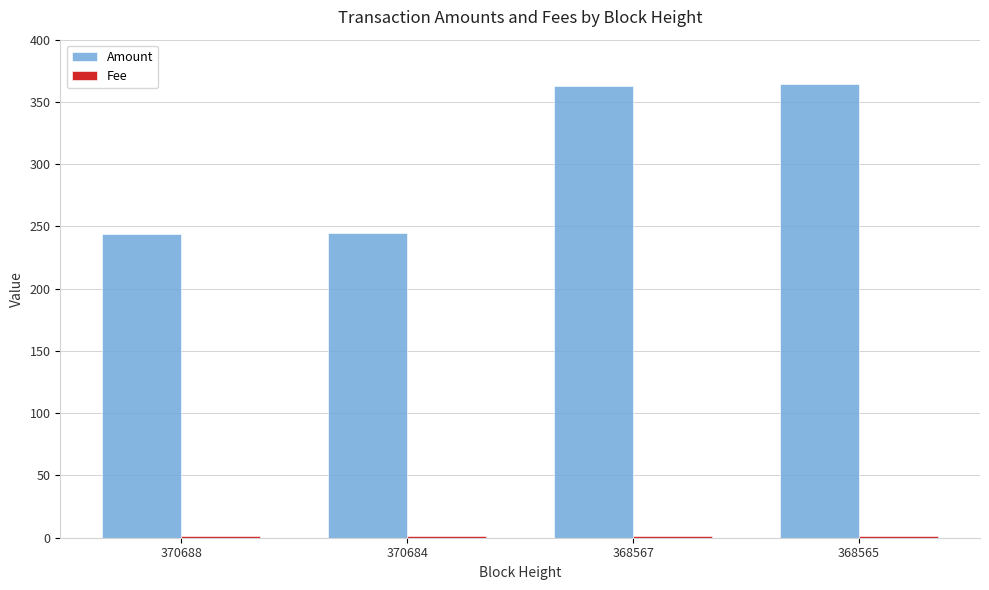

Does the chart contain stacked bars?

No